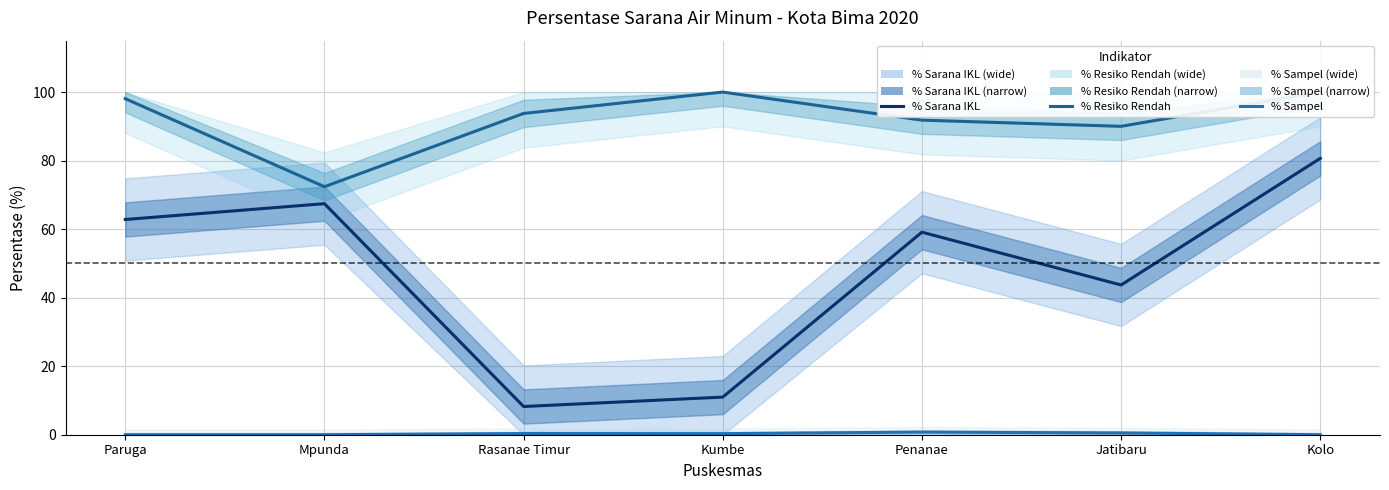

What is the value of the % Sarana IKL point at the 2nd from the left?

67.4